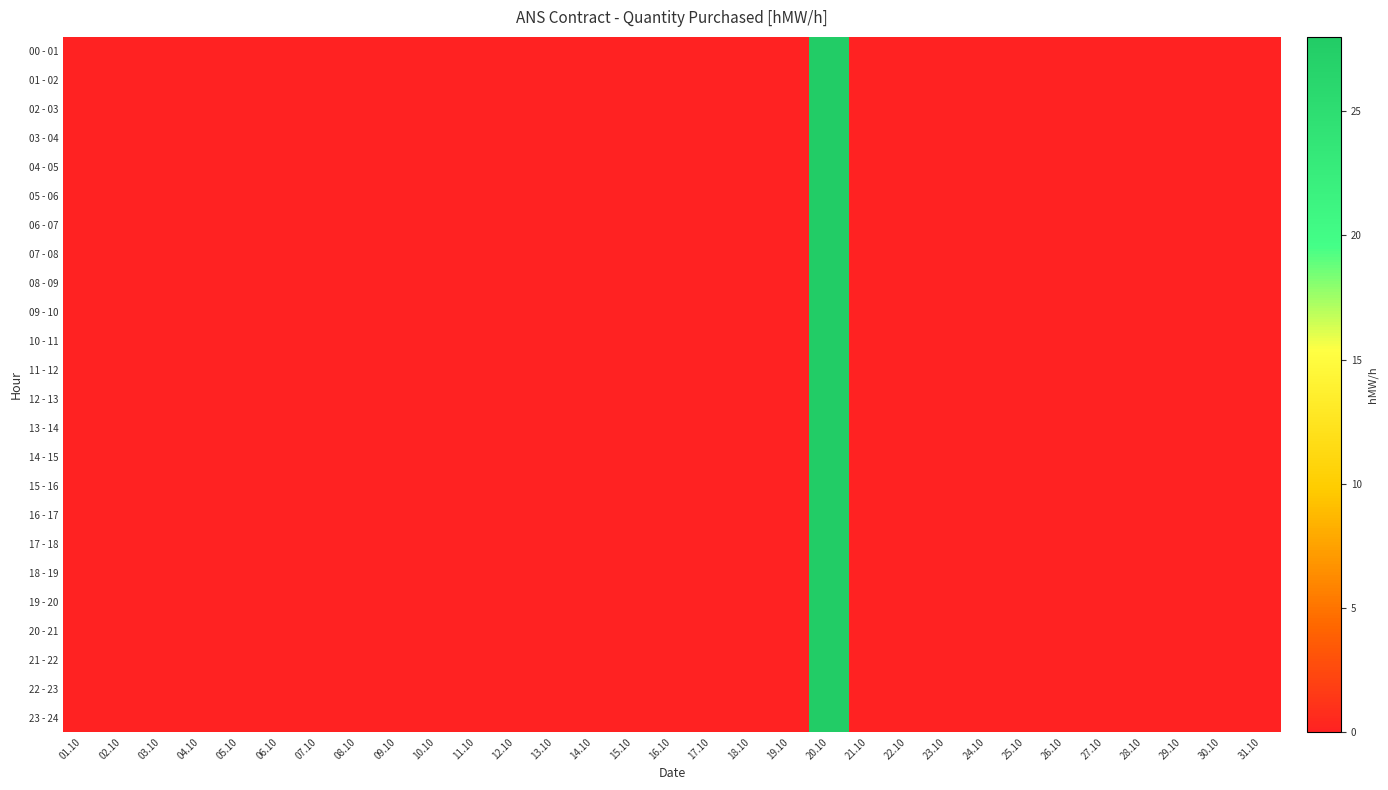

Count the number of data series in this chart.

24